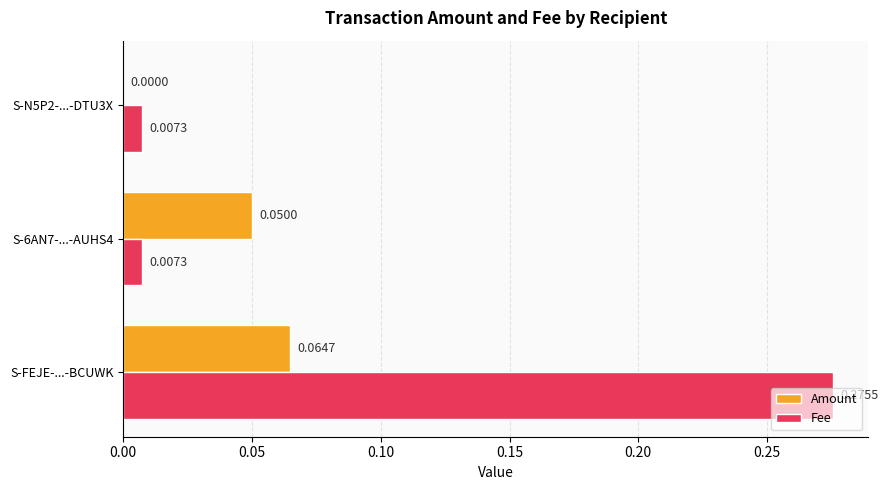

Which series has the largest range (max minus min)?

Fee